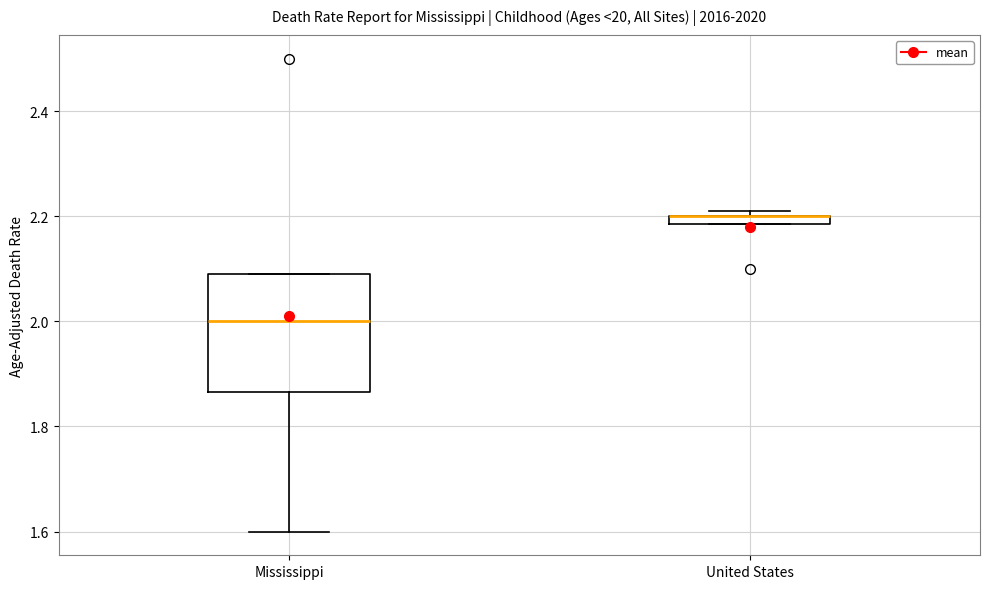

Where is the upper edge of the box for United States on the y-axis? The values are not printed on the chart, so give them approximately, as read against the axis.

2.20